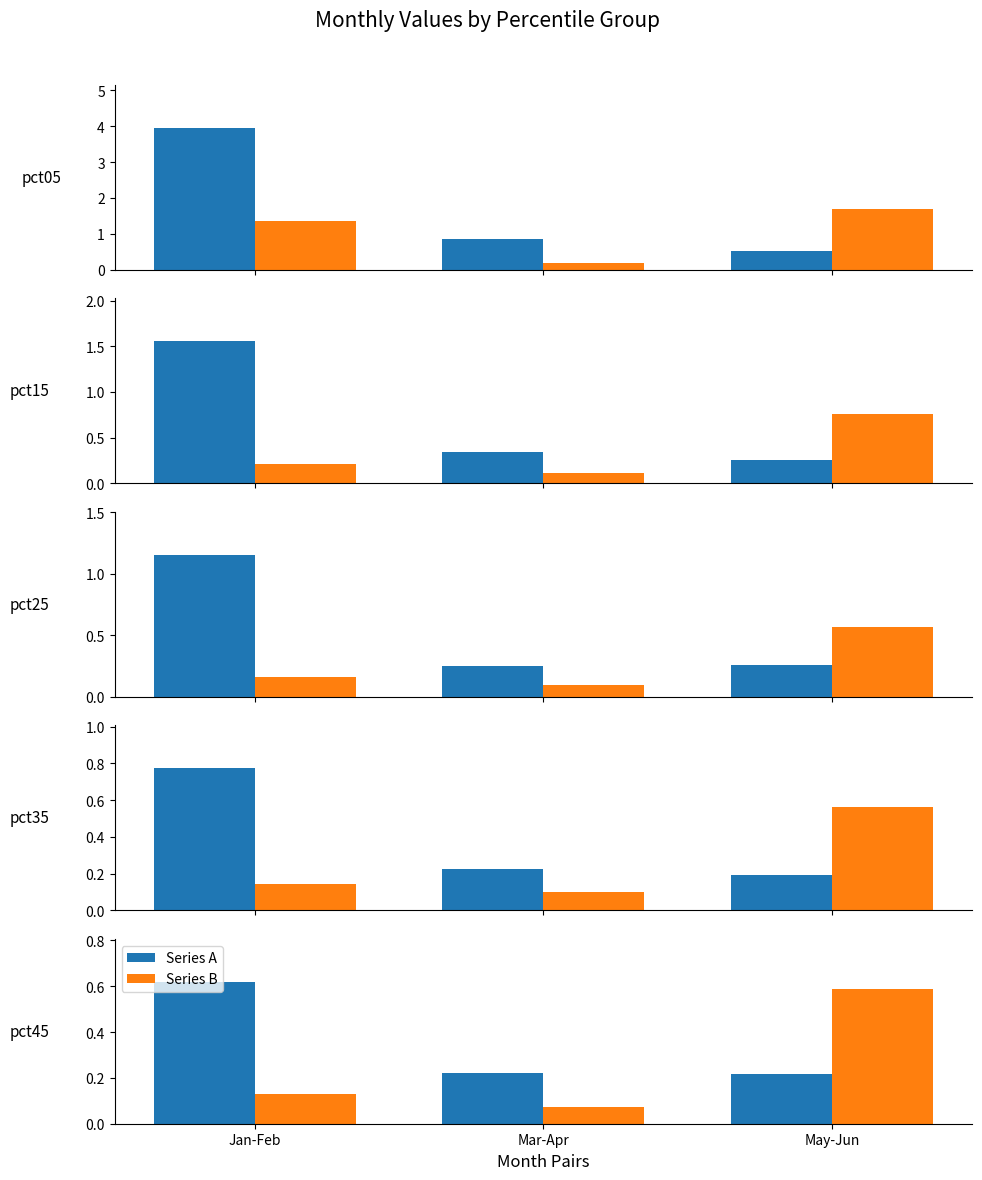

The Series B series shows 1.0 at May-Jun. True or false?

False